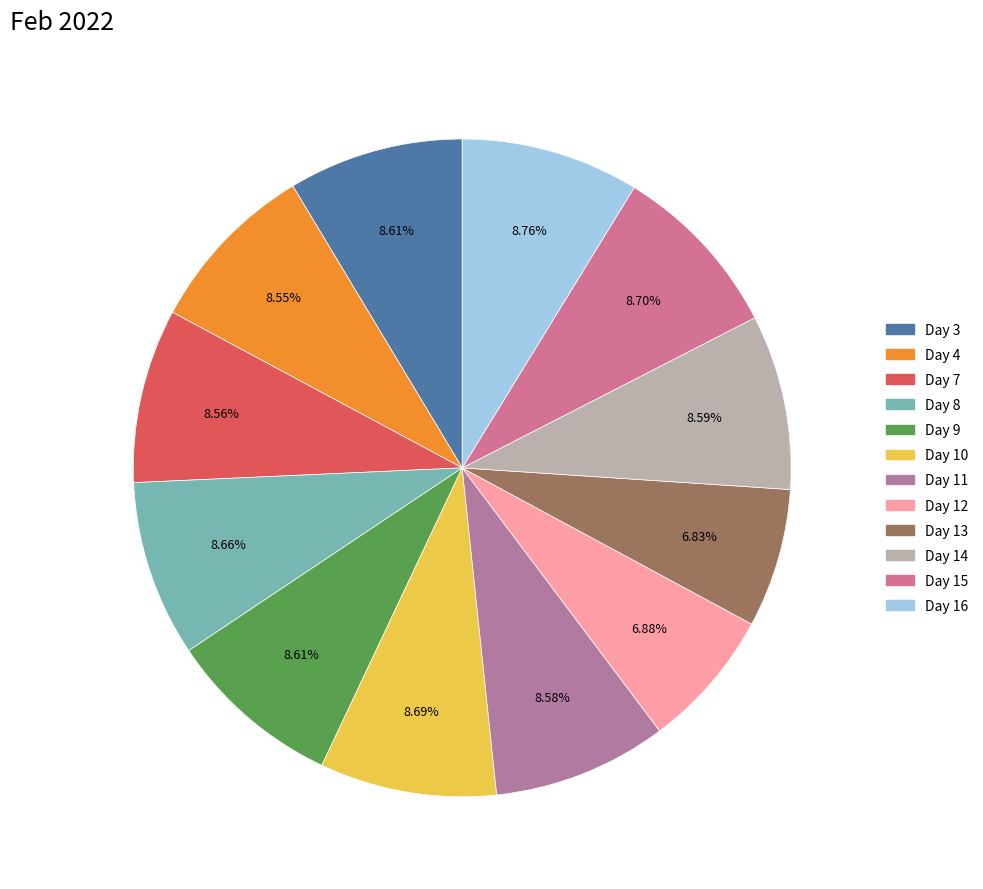

To the nearest percent, what percentage of the pie is Day 7?

9%